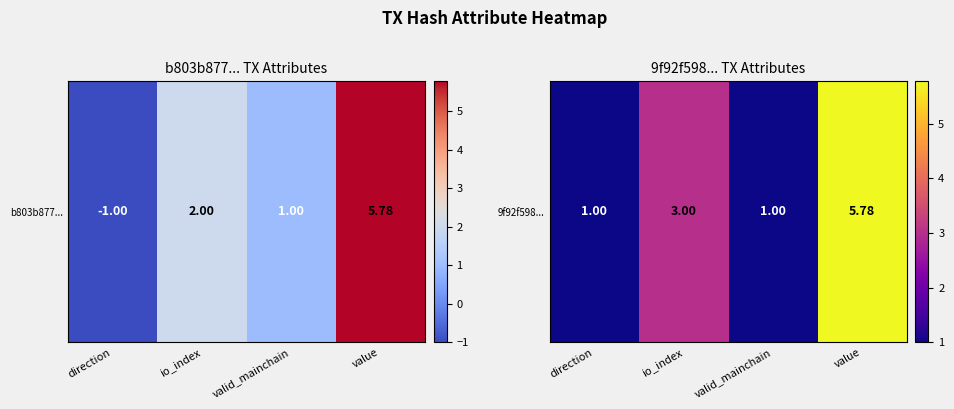

What is the average value?

2.7